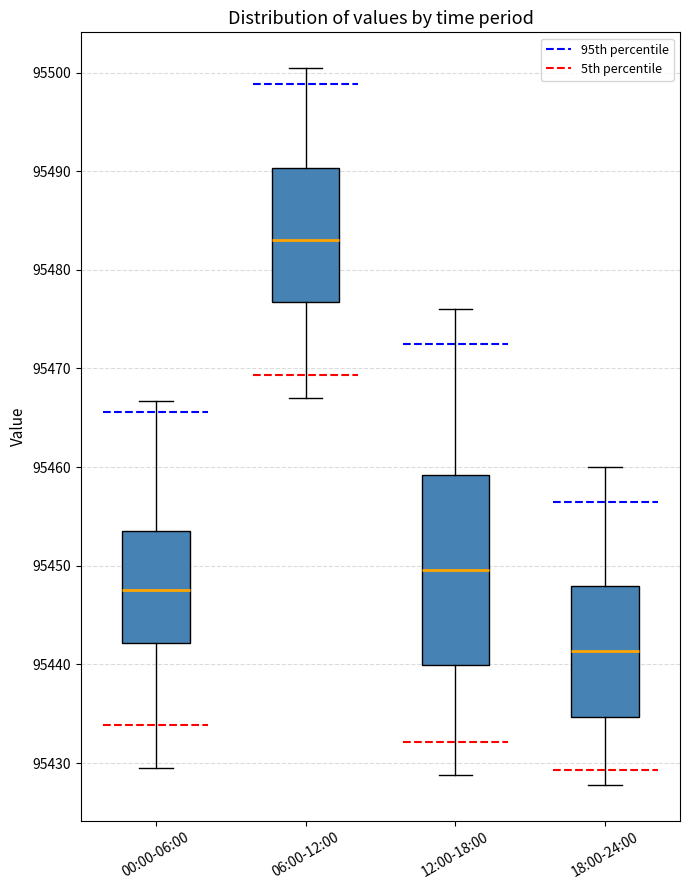

Which box's median line is the highest?

06:00-12:00